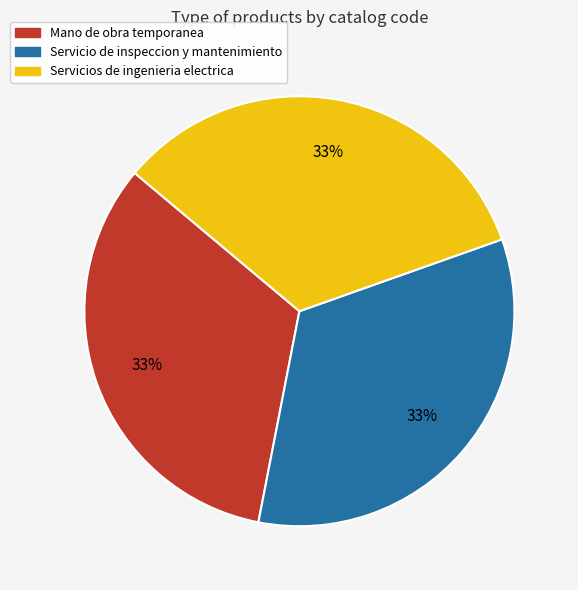

To the nearest percent, what is the combined percentage of Servicio de inspeccion y mantenimiento and Mano de obra temporanea?

67%